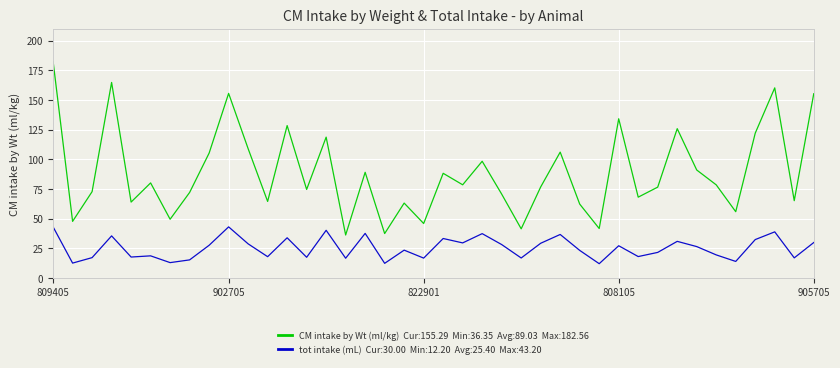

What is the minimum value shown in the chart?

12.2